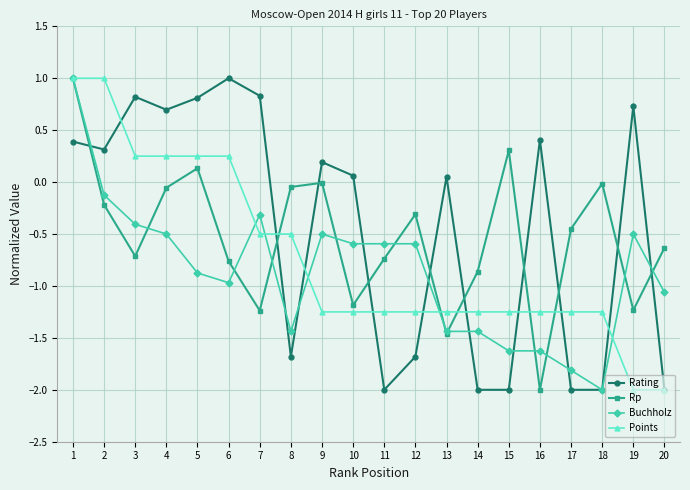

In Rp, how many points are higher than both neighbors (excluding endpoints)?

5